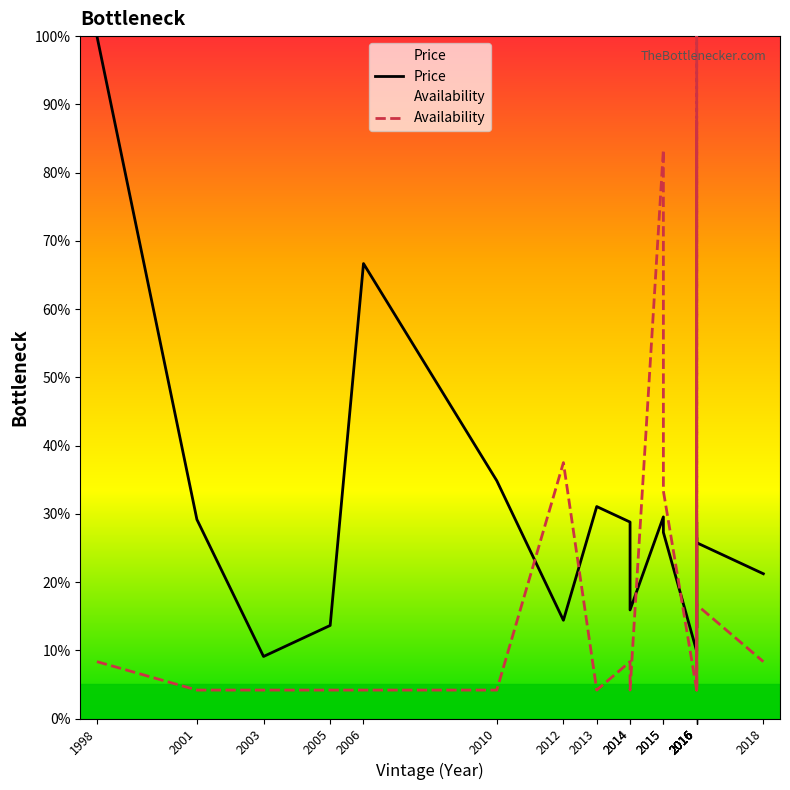

How many data points in Price are above 26?

10